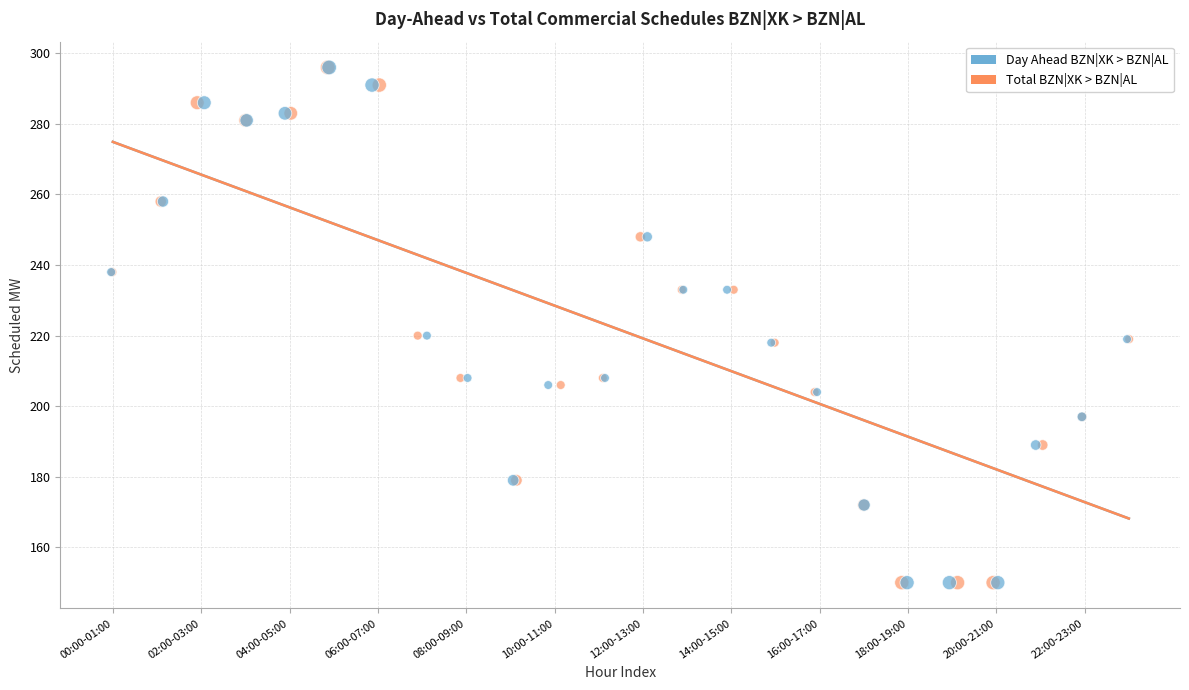

What are all the series names shown in the legend?

Day Ahead BZN|XK > BZN|AL, Total BZN|XK > BZN|AL